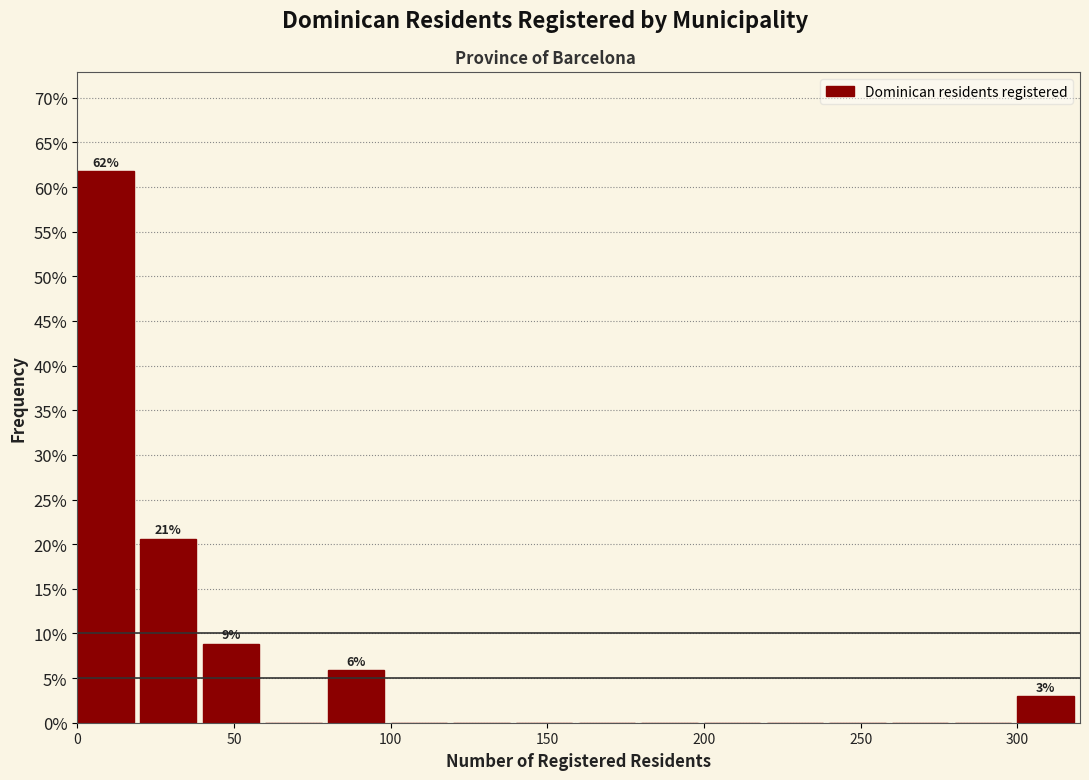

Over which range of the x-axis is the bar tallest?

0 to 20